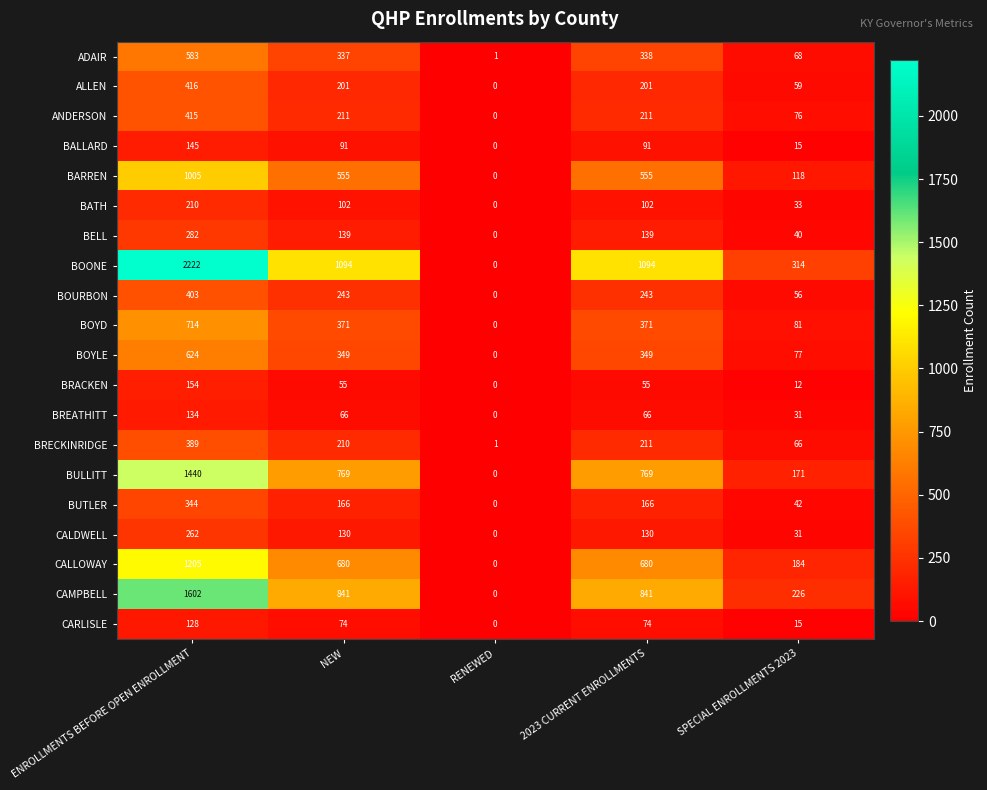

How many distinct data groups are displayed?

20